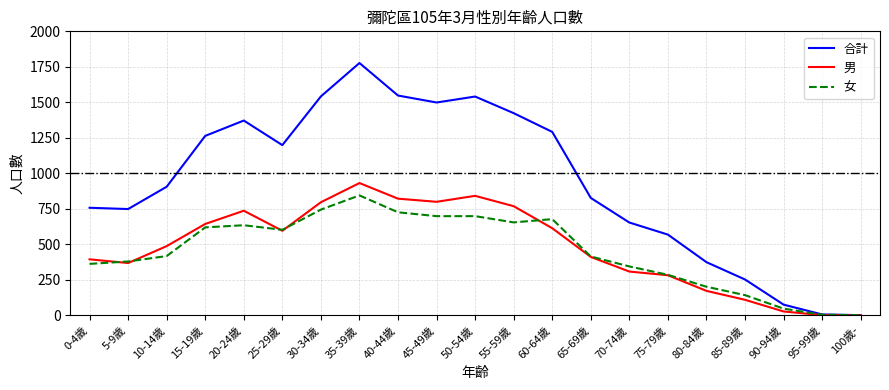

Does the chart display data point markers on the line(s)?

No